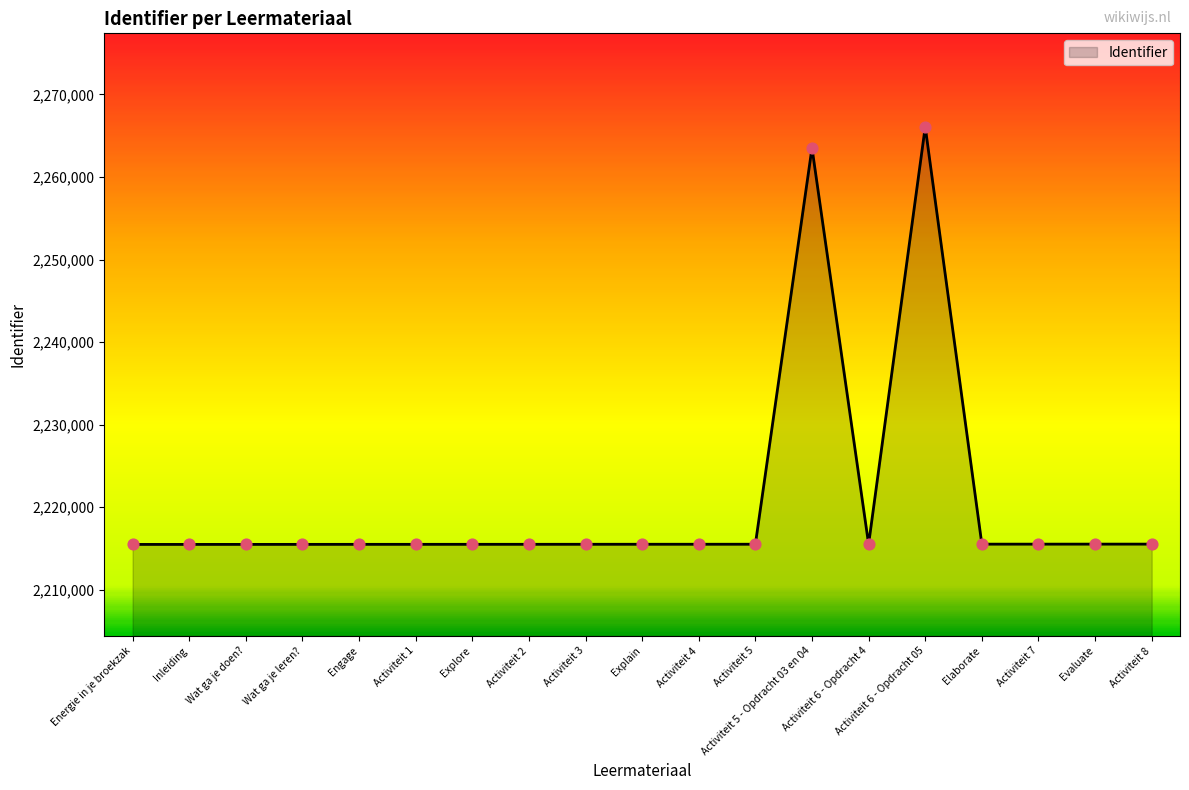

What is the change in value from Explore to Evaluate?

+23